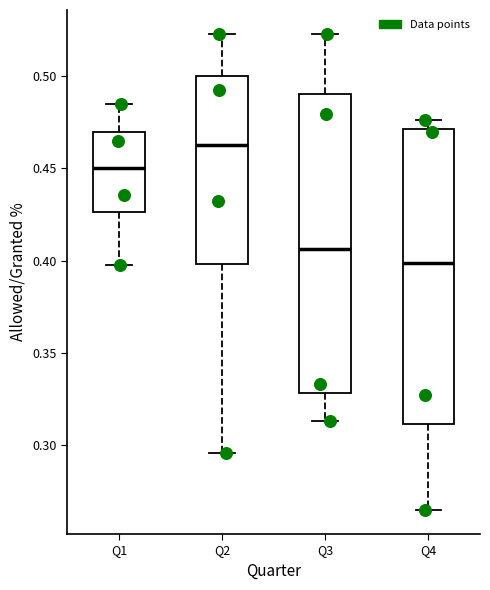

Reading left to right, read every box against the y-axis: the position of its median line, the range the box covers, and the ends of its whiskers. The values are not printed on the chart, so give them approximately, as read against the axis.

Q1: median 0.450, box 0.425 to 0.470, whiskers 0.400 to 0.485
Q2: median 0.460, box 0.400 to 0.500, whiskers 0.295 to 0.525
Q3: median 0.405, box 0.330 to 0.490, whiskers 0.315 to 0.525
Q4: median 0.400, box 0.310 to 0.470, whiskers 0.265 to 0.475